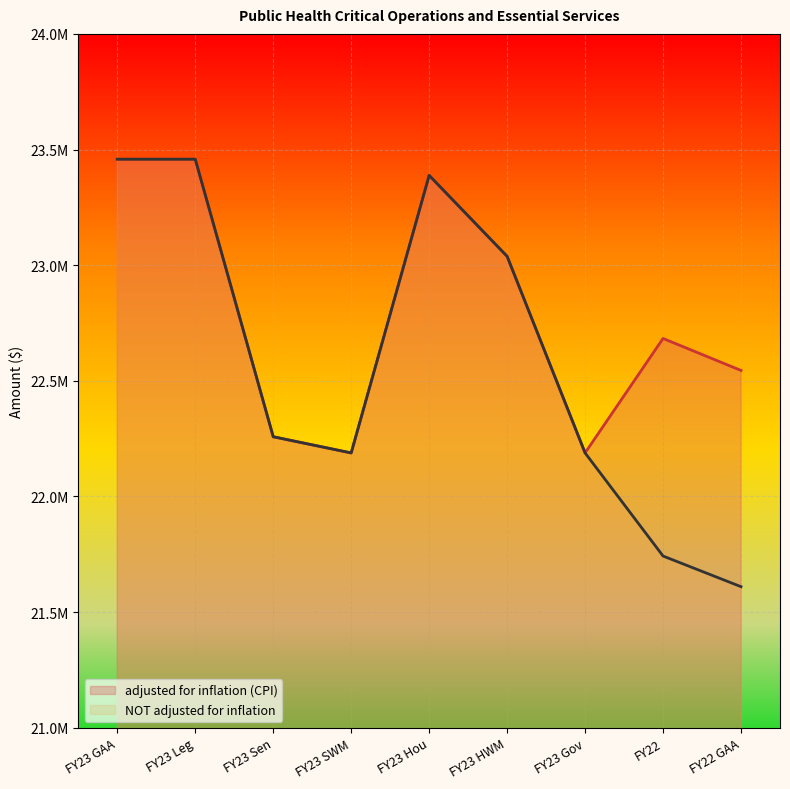

Read the adjusted for inflation (CPI) value at FY23 HWM, to the nearest 100.

23038300